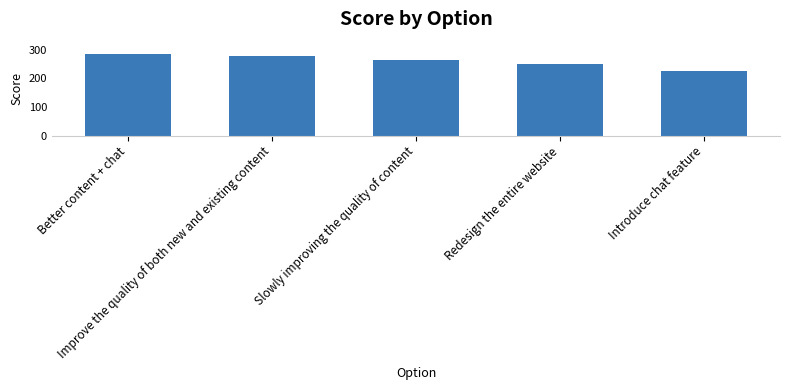

What position from the left is Introduce chat feature?

5